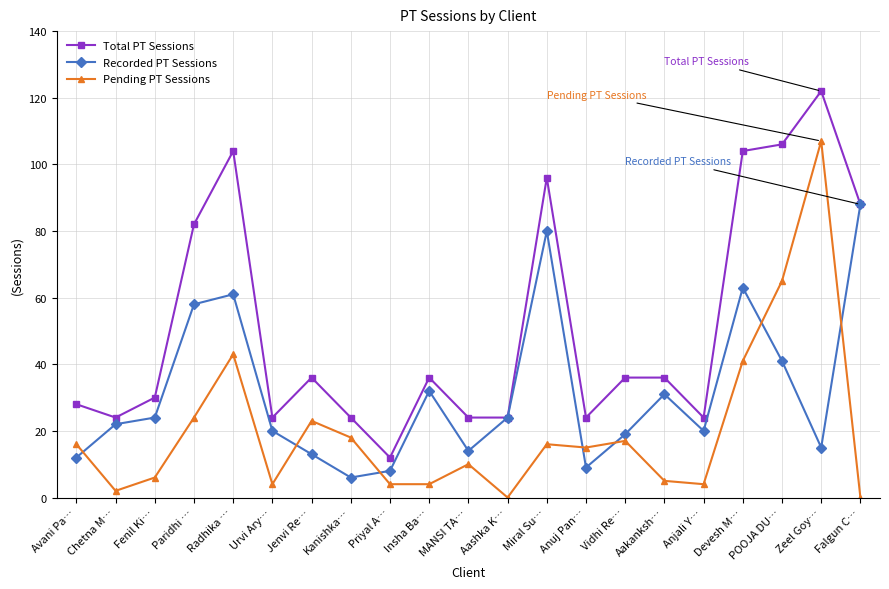

At which category does Pending PT Sessions reach its first local valley?

Chetna M…